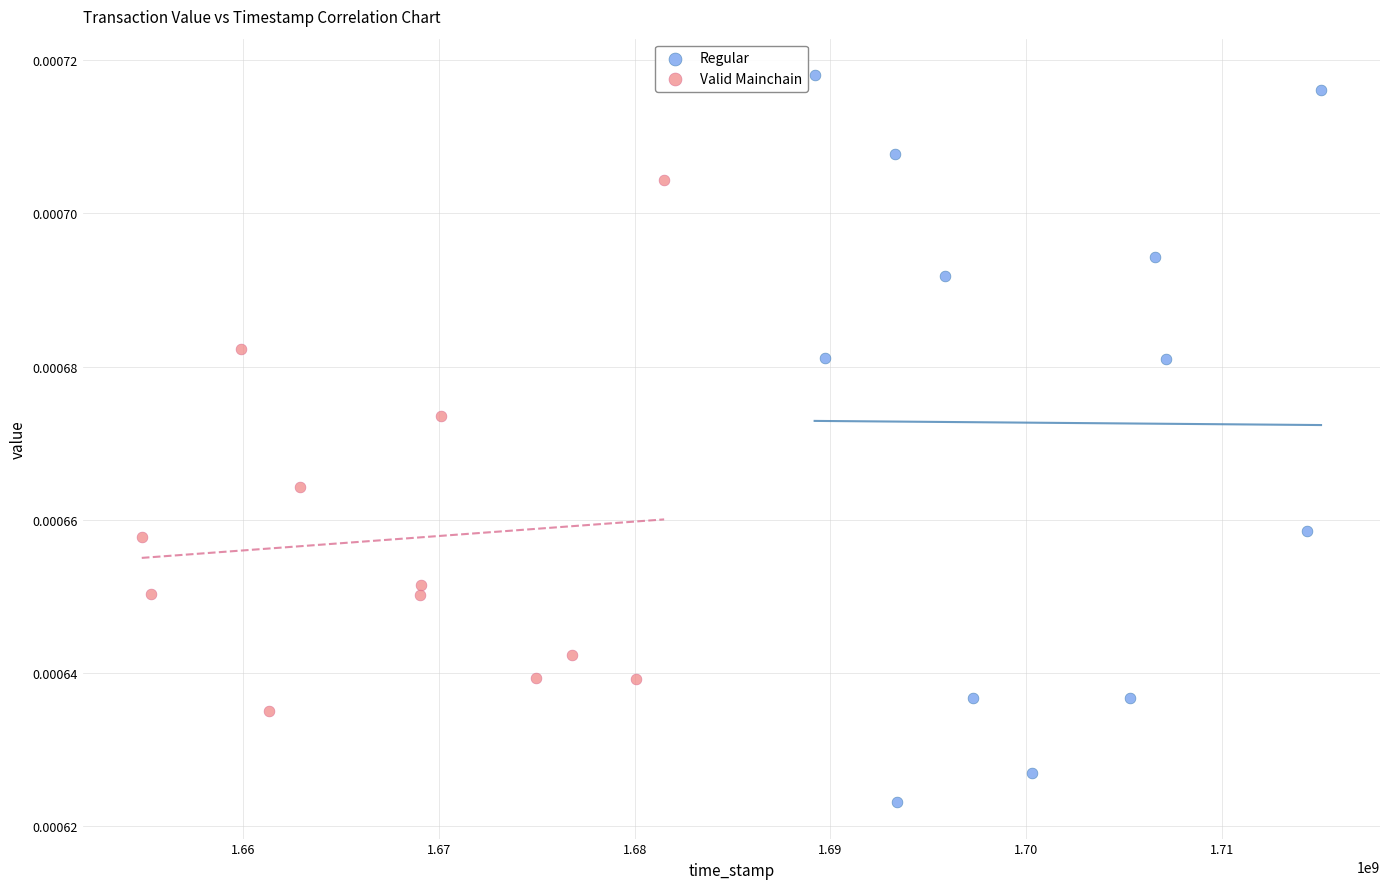

Which series reaches the minimum Y coordinate?

Regular